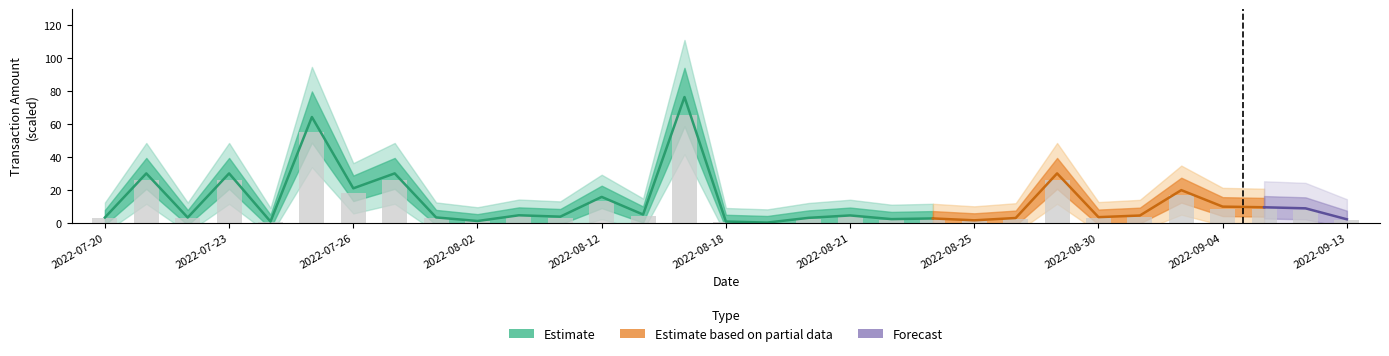

What is the difference between the second highest and minimum values?

55.0